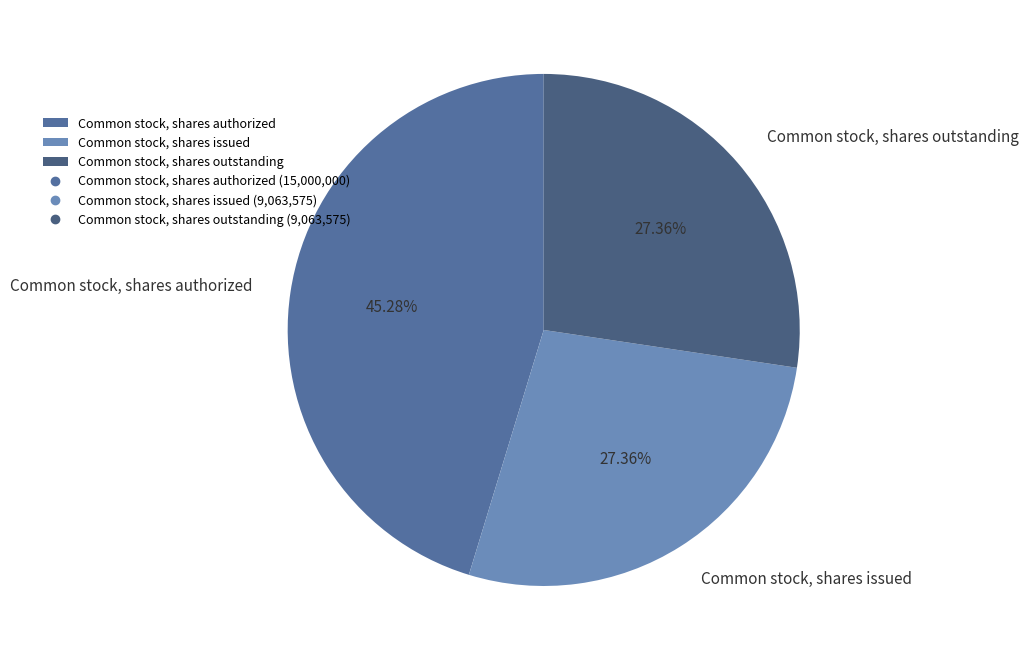

Does any single category account for the majority?

No